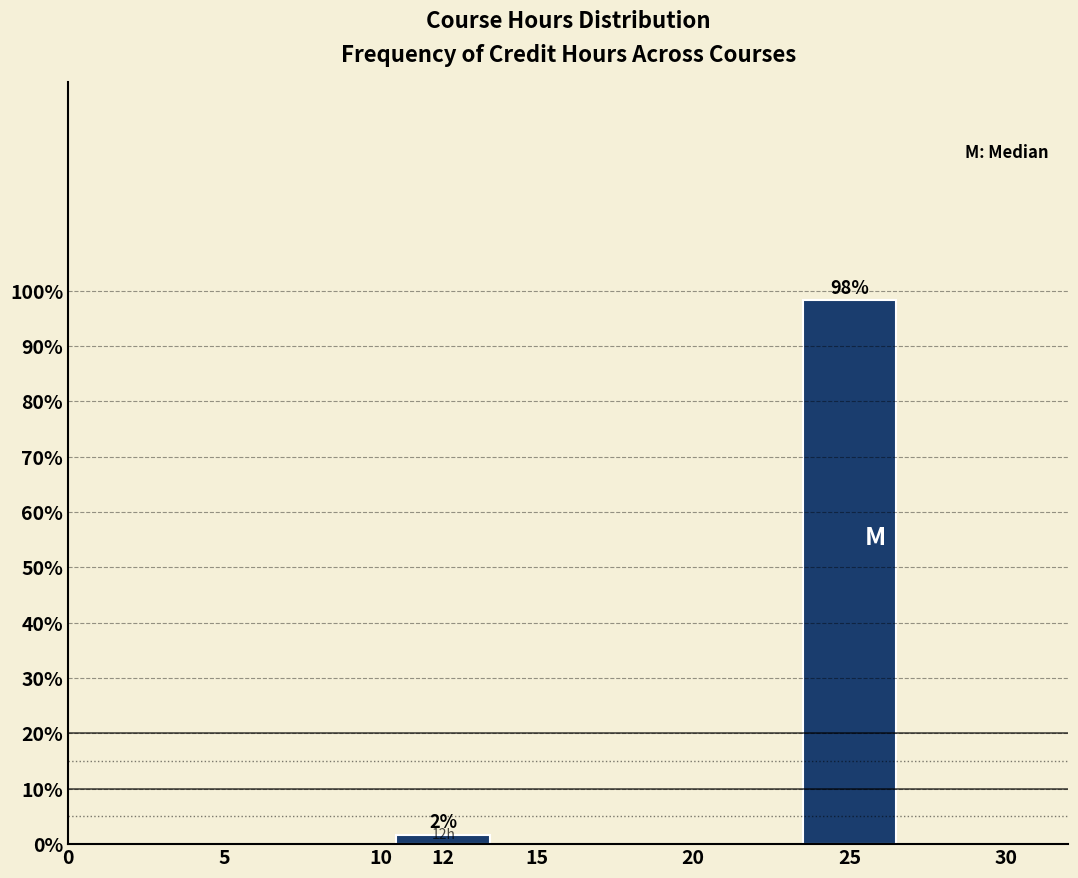

What is the sum of all values?

100.0